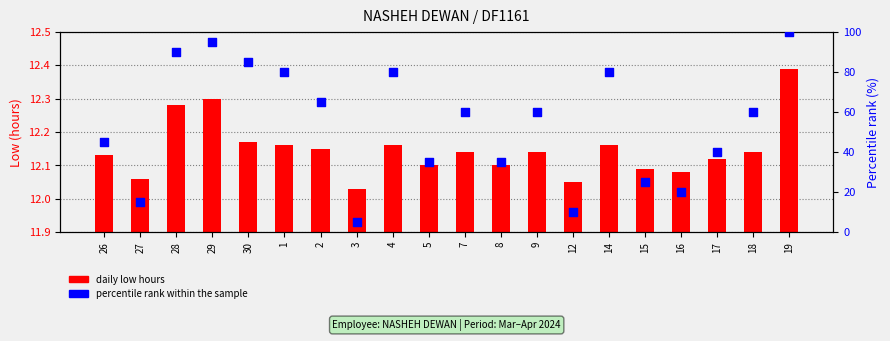

Which series has the largest total across all categories?

percentile rank within the sample